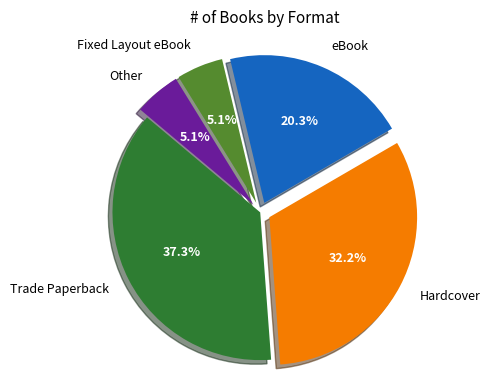

Does any single category account for the majority?

No